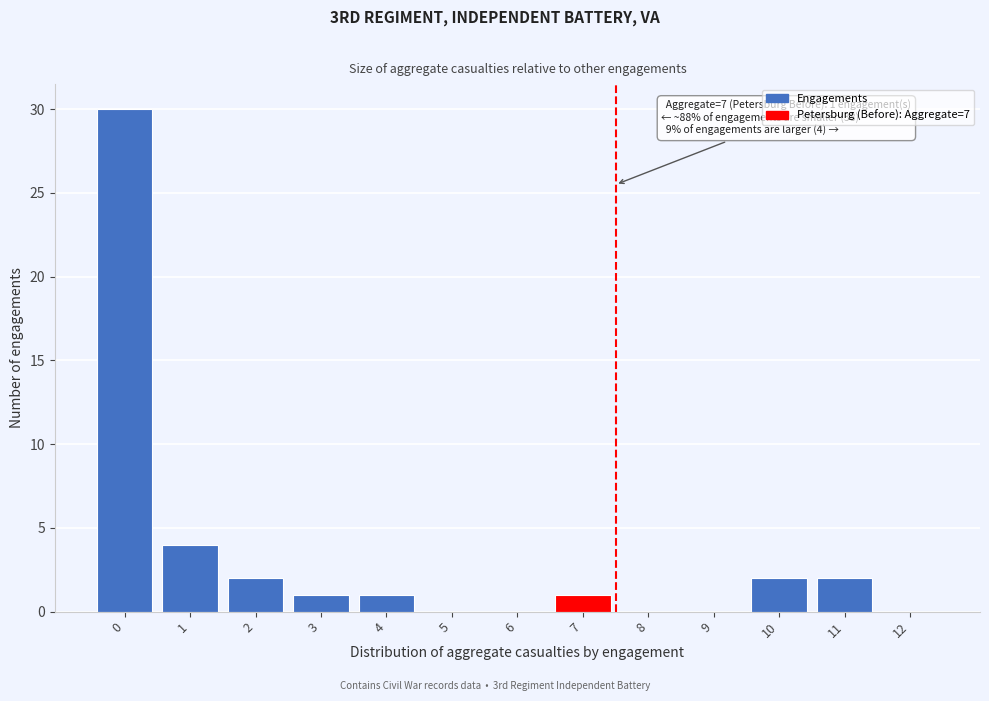

Reading right to left, transcribe all the data shown in this chart.

12=0	11=2	10=2	9=0	8=0	7=1	6=0	5=0	4=1	3=1	2=2	1=4	0=30